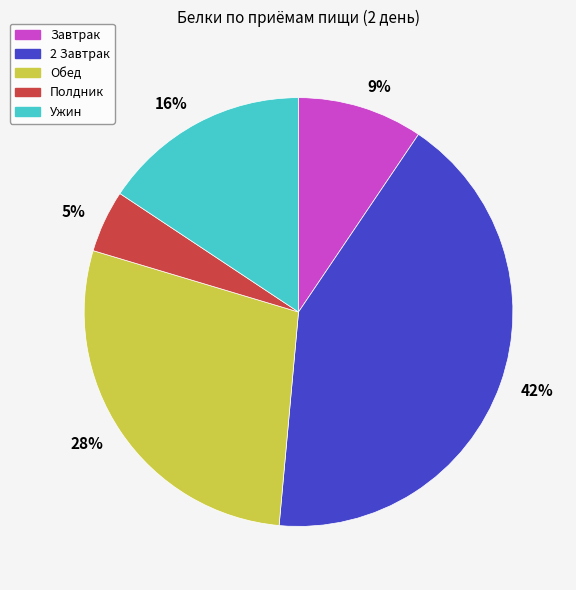

Which slice is the smallest?

5%